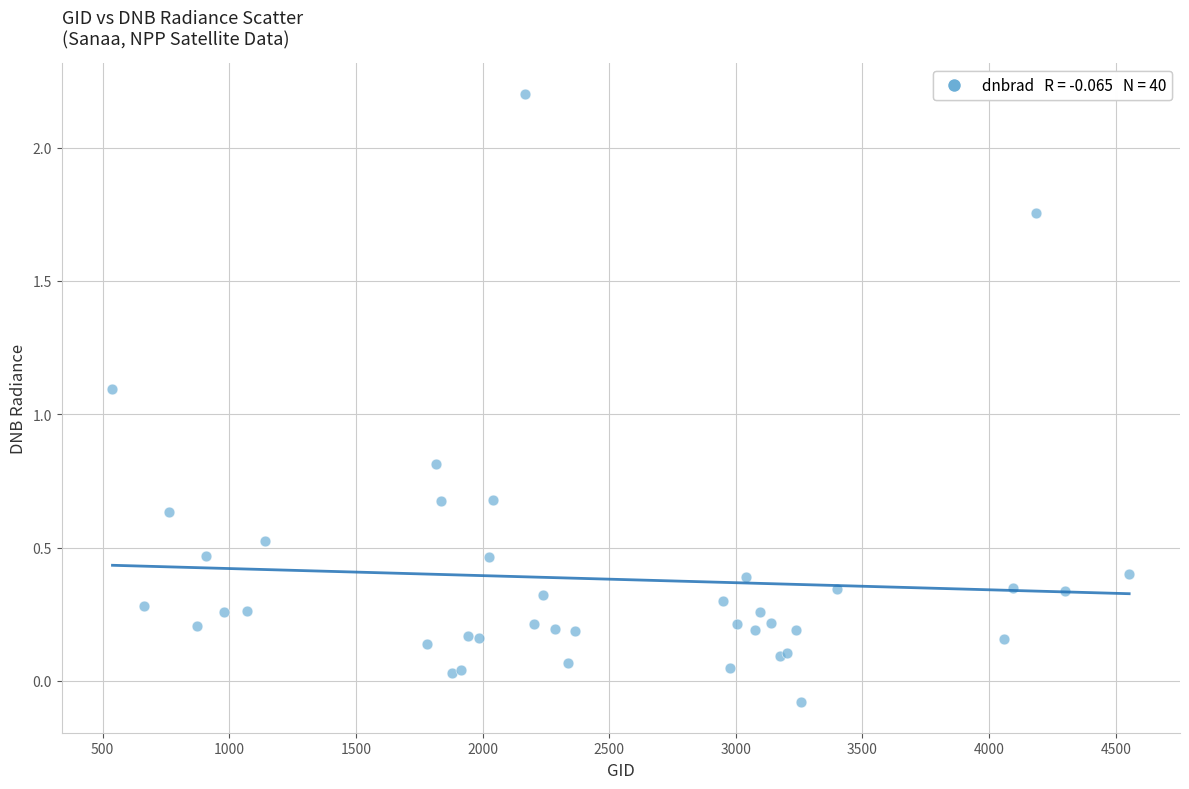

What Y value in the scatter plot is closest to 1?

1.1